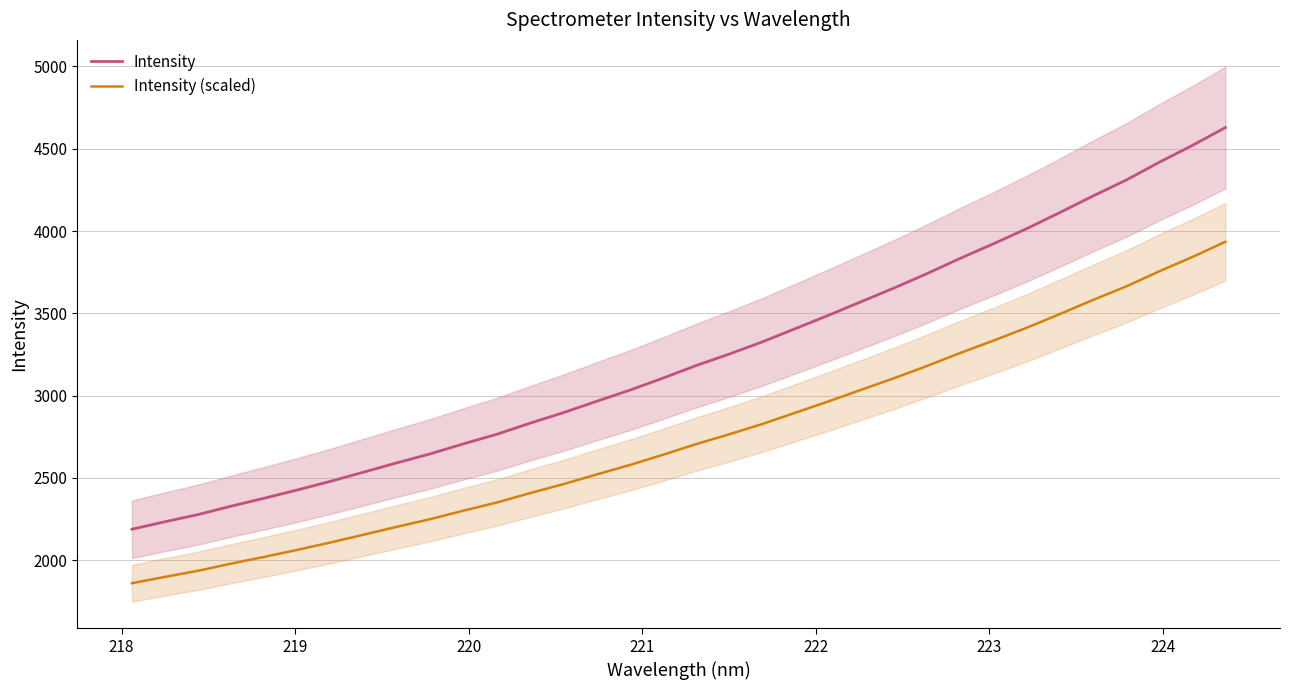

True or false: Intensity and Intensity (scaled) intersect in this chart.

False